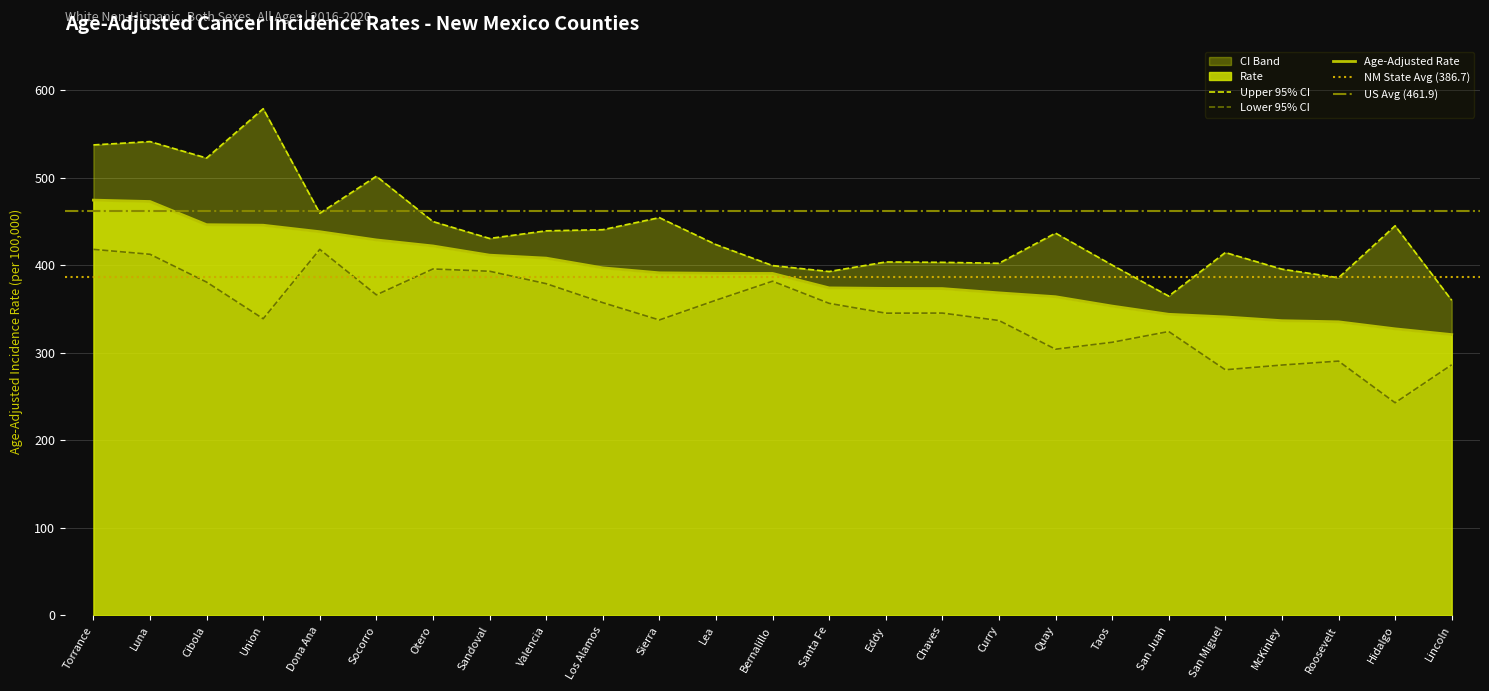

True or false: Rate has more than 0 interior local peaks.

False